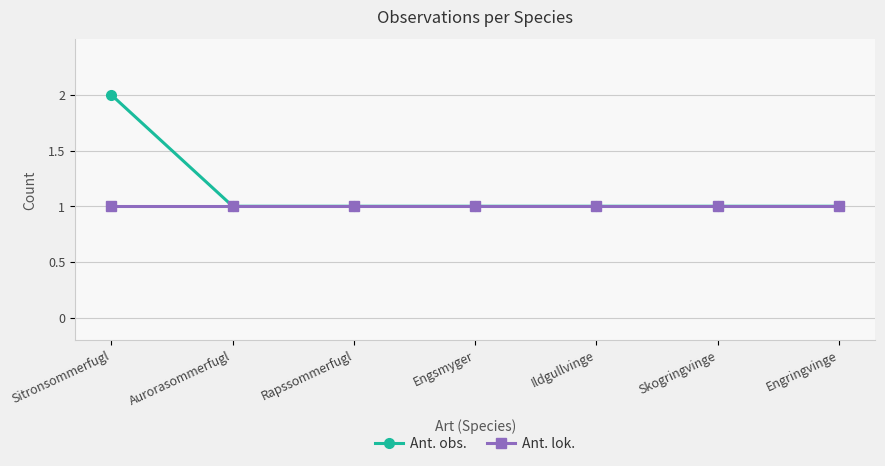

What value does the Ant. lok. series have at Sitronsommerfugl?

1